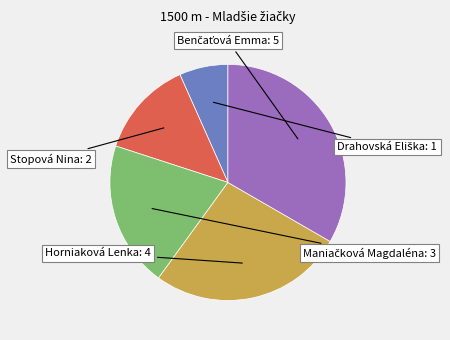

Is there a majority slice in this chart?

No